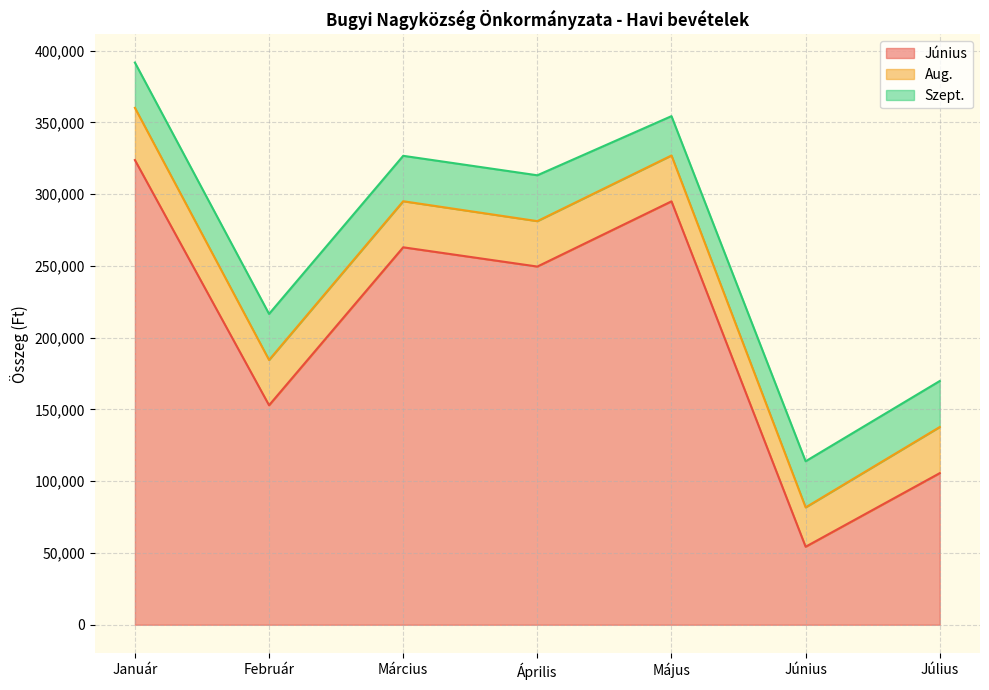

What are all the series names shown in the legend?

Június, Aug., Szept.